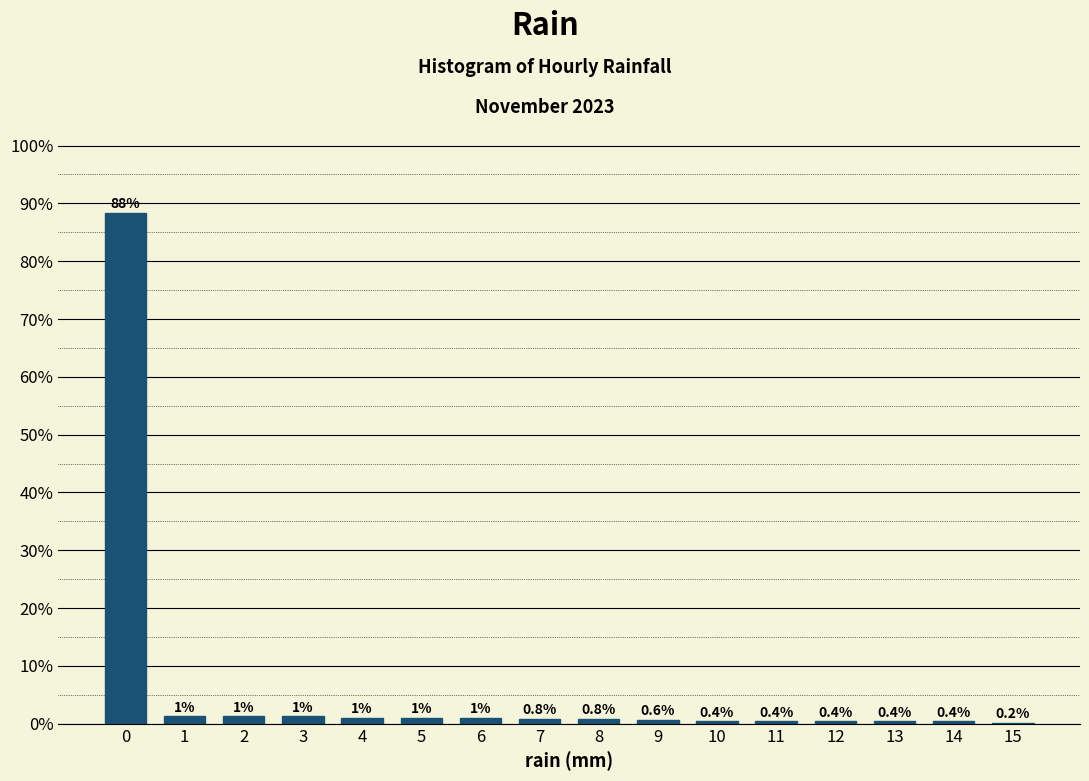

What is the greatest value displayed?

88.3